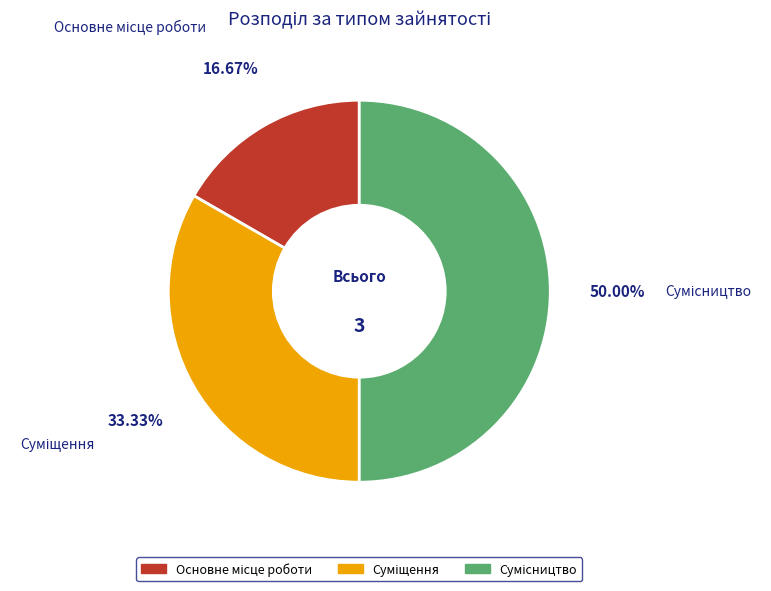

Does Суміщення represent more than half of the total?

No